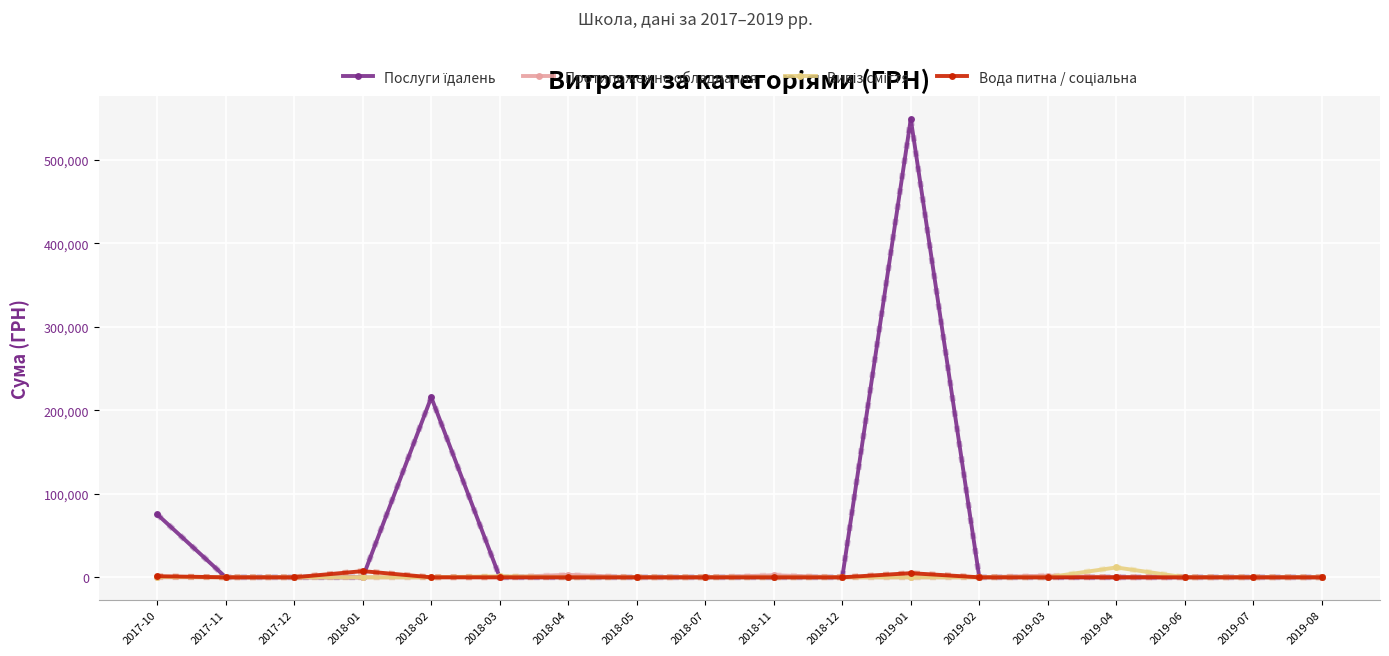

What is the label of the 12th point from the left?

2019-01